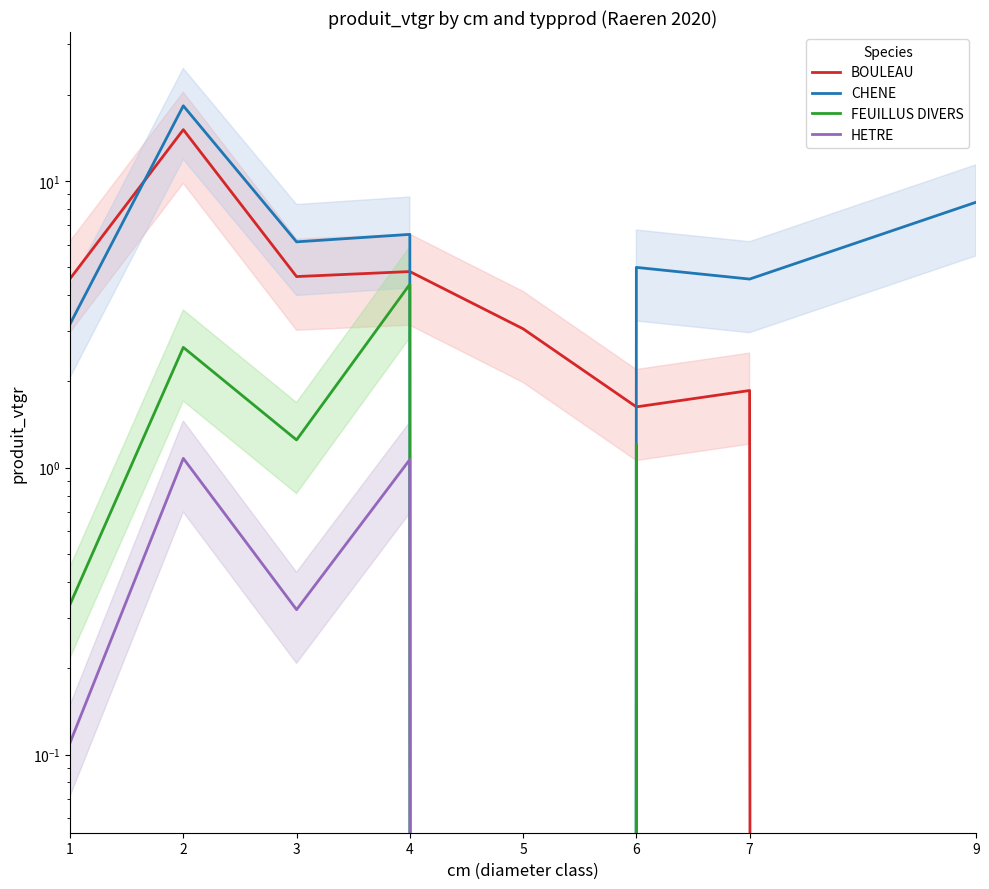

Is it true that FEUILLUS DIVERS equals 0.3 at 1?

True